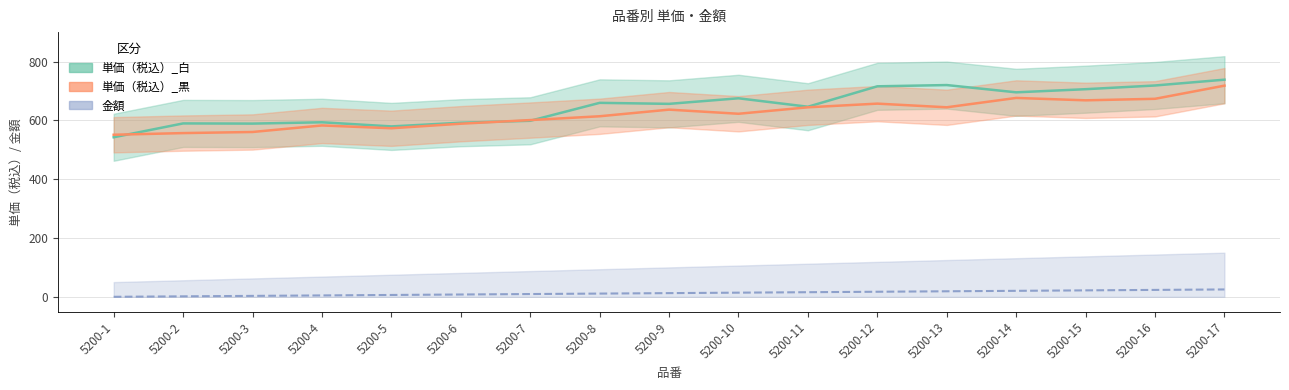

What are all the series names shown in the legend?

単価（税込）_白, 単価（税込）_黒, 金額